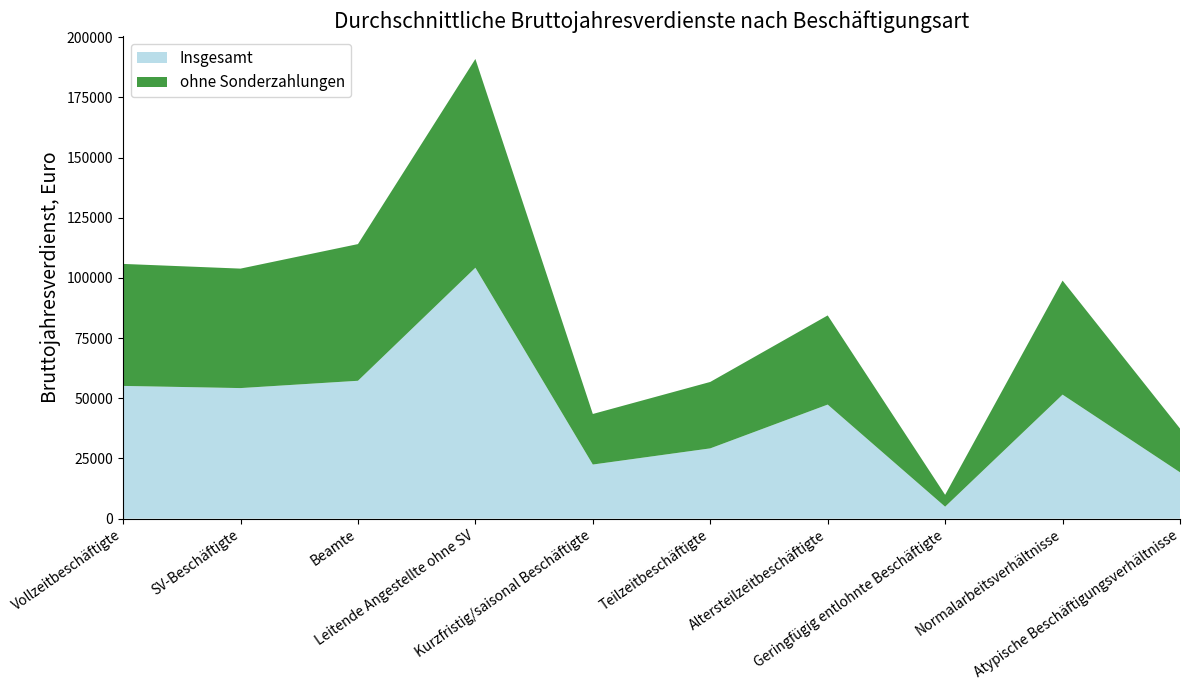

Reading left to right, extract all data points from this chart.

Insgesamt: Vollzeitbeschäftigte=55143	SV-Beschäftigte=54241	Beamte=57280	Leitende Angestellte ohne SV=104243	Kurzfristig/saisonal Beschäftigte=22479	Teilzeitbeschäftigte=29193	Altersteilzeitbeschäftigte=47384	Geringfügig entlohnte Beschäftigte=4965	Normalarbeitsverhältnisse=51519	Atypische Beschäftigungsverhältnisse=19239
ohne Sonderzahlungen: Vollzeitbeschäftigte=50687	SV-Beschäftigte=49635	Beamte=56783	Leitende Angestellte ohne SV=86733	Kurzfristig/saisonal Beschäftigte=21003	Teilzeitbeschäftigte=27599	Altersteilzeitbeschäftigte=37044	Geringfügig entlohnte Beschäftigte=4925	Normalarbeitsverhältnisse=47377	Atypische Beschäftigungsverhältnisse=18204